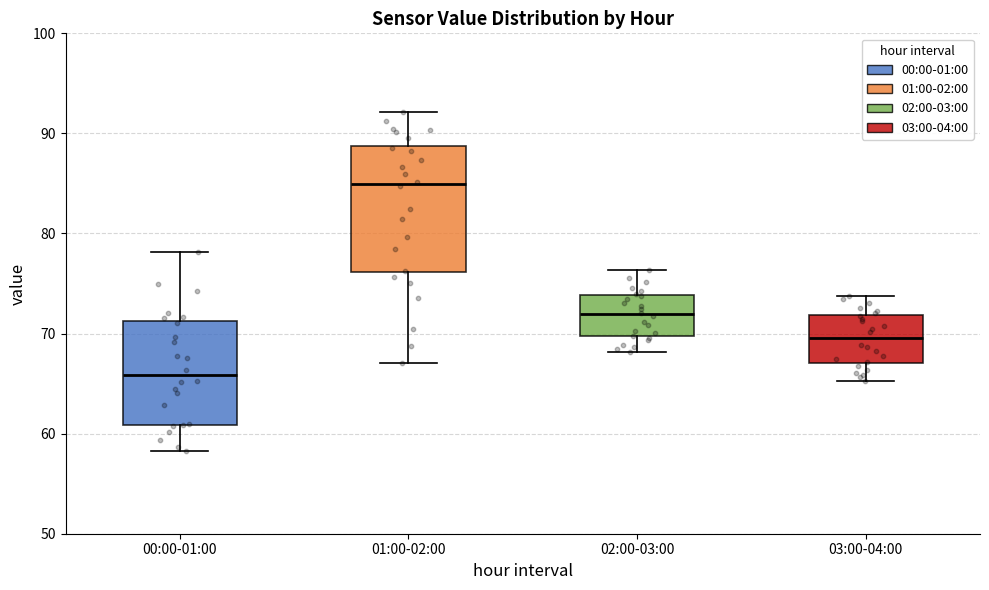

Reading left to right, transcribe this box plot: for each box, give where its median line is, the range the box spans, and where its two whiskers end, as read against the y-axis. The values are not printed on the chart, so give them approximately, as read against the axis.

00:00-01:00: median 66, box 61 to 71, whiskers 58 to 78
01:00-02:00: median 85, box 76 to 89, whiskers 67 to 92
02:00-03:00: median 72, box 70 to 74, whiskers 68 to 76
03:00-04:00: median 70, box 67 to 72, whiskers 65 to 74